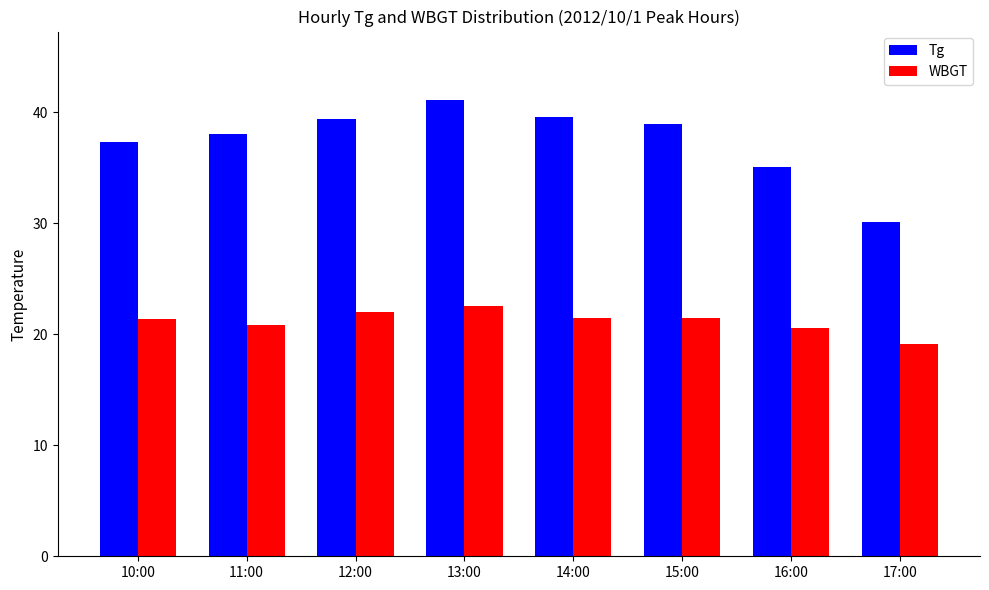

Which series has the widest spread of values?

Tg